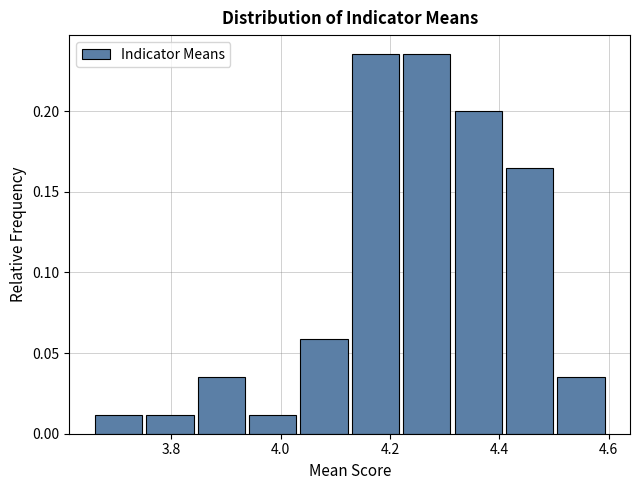

Reading left to right, list every bar in this chart as the range it spans on the x-axis followed by its height. Neither the bar edges nor the heights are printed on the chart, so give them approximately, as read against the axes.

3.660 to 3.754: 0.010
3.754 to 3.848: 0.010
3.848 to 3.942: 0.035
3.942 to 4.036: 0.010
4.036 to 4.130: 0.060
4.130 to 4.224: 0.235
4.224 to 4.318: 0.235
4.318 to 4.412: 0.200
4.412 to 4.506: 0.165
4.506 to 4.600: 0.035